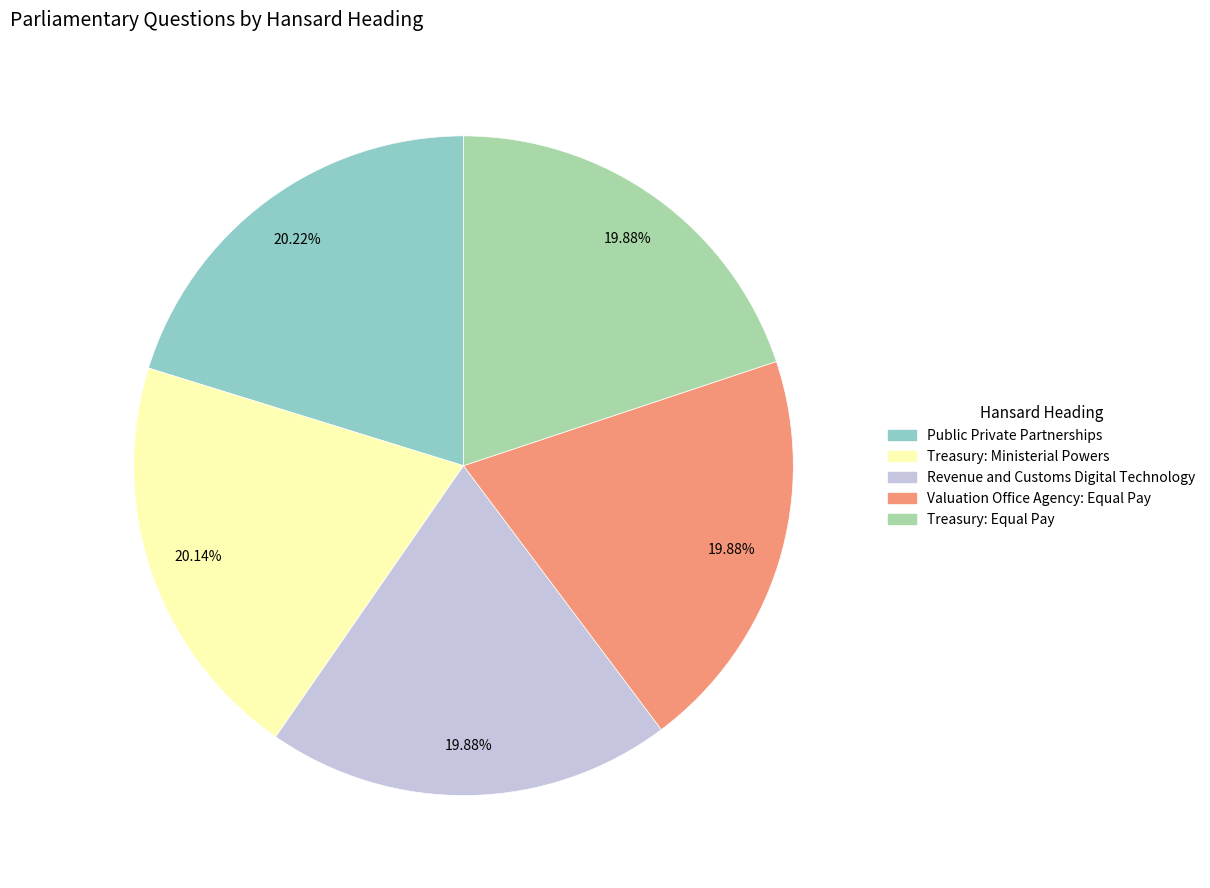

What is the ratio of the value at Valuation Office Agency: Equal Pay to the value at Treasury: Equal Pay?

1.0